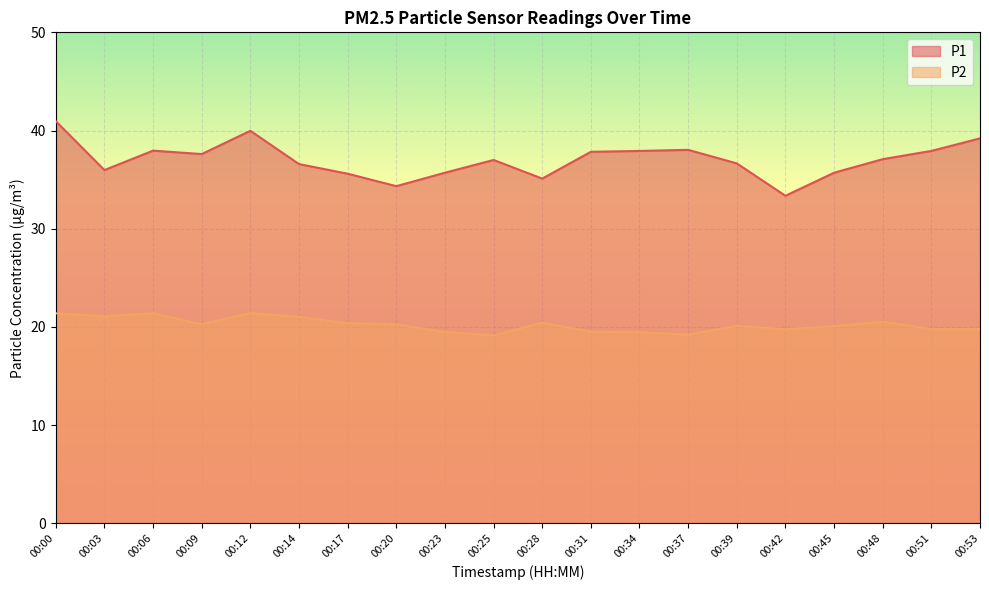

What is the maximum value shown in the chart?

41.0